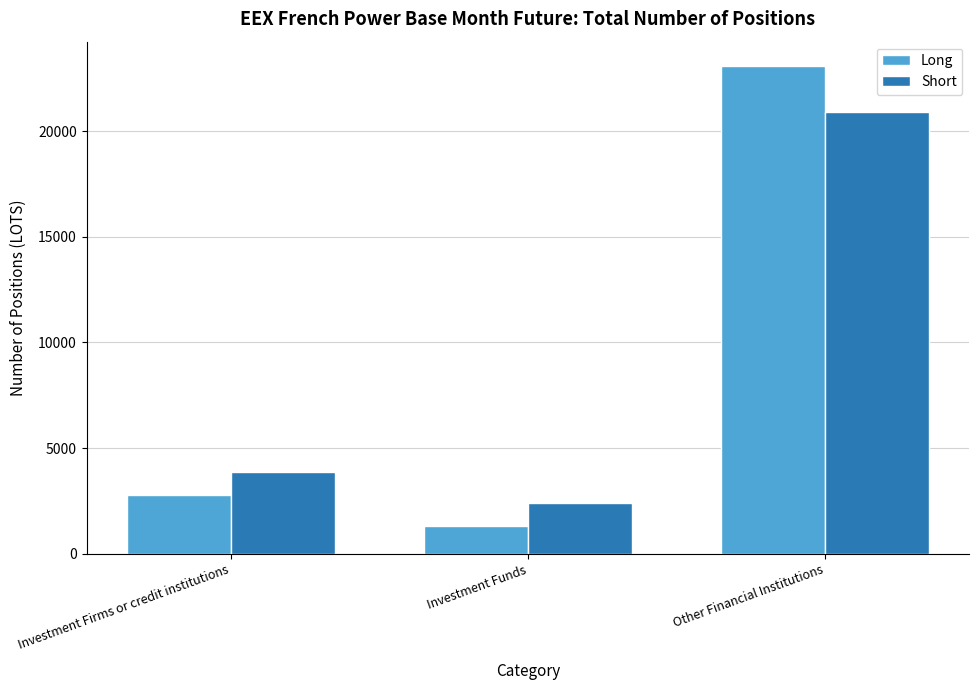

Which category has the lowest value across all series?

Investment Funds